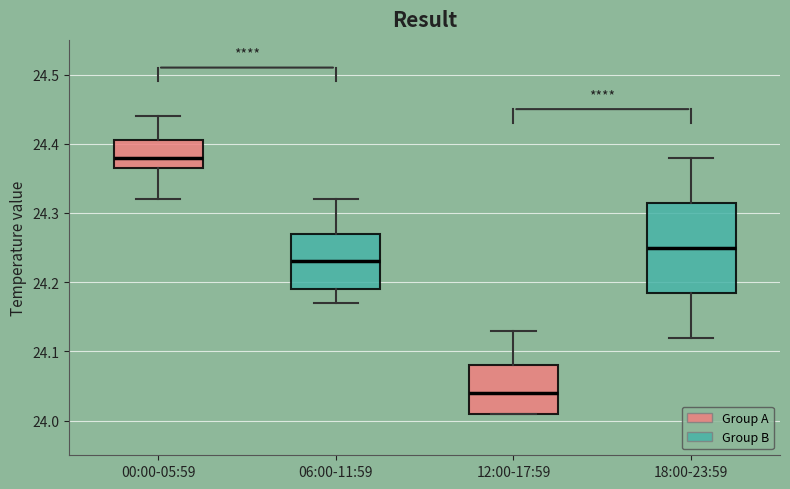

Which box's median line is the lowest?

12:00-17:59